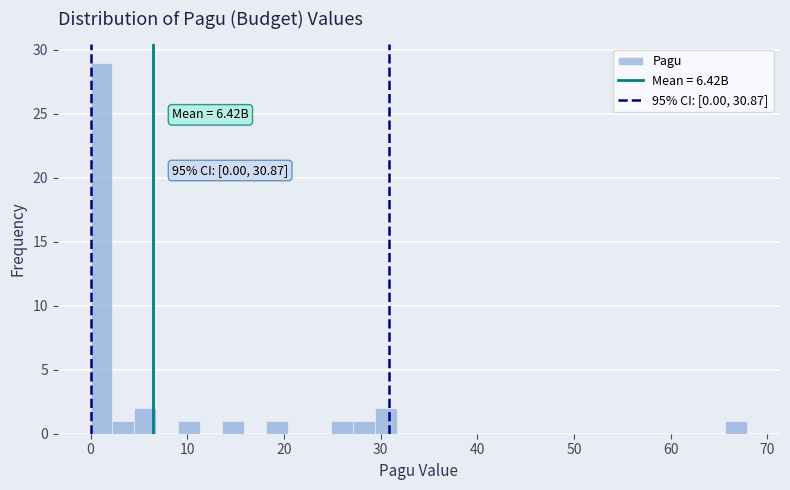

Around what value on the x-axis is the tallest bar? Give the approximate position of its centre, as read against the axis.

1